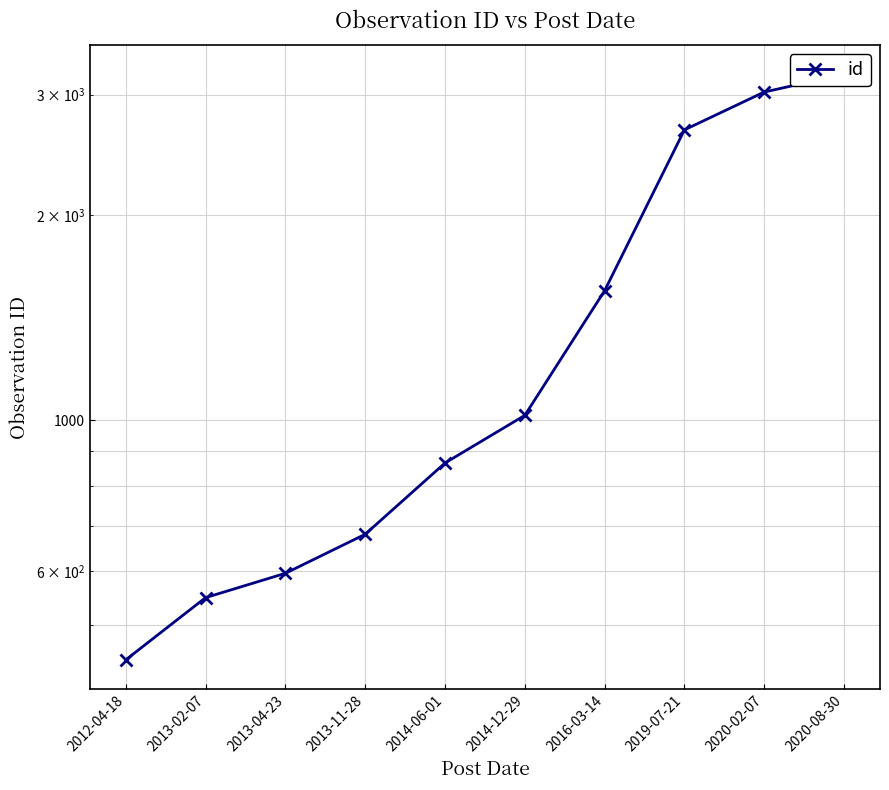

Reading left to right, list all the values displayed in this chart.

445	549	596	680	865	1016	1548	2664	3027	3214